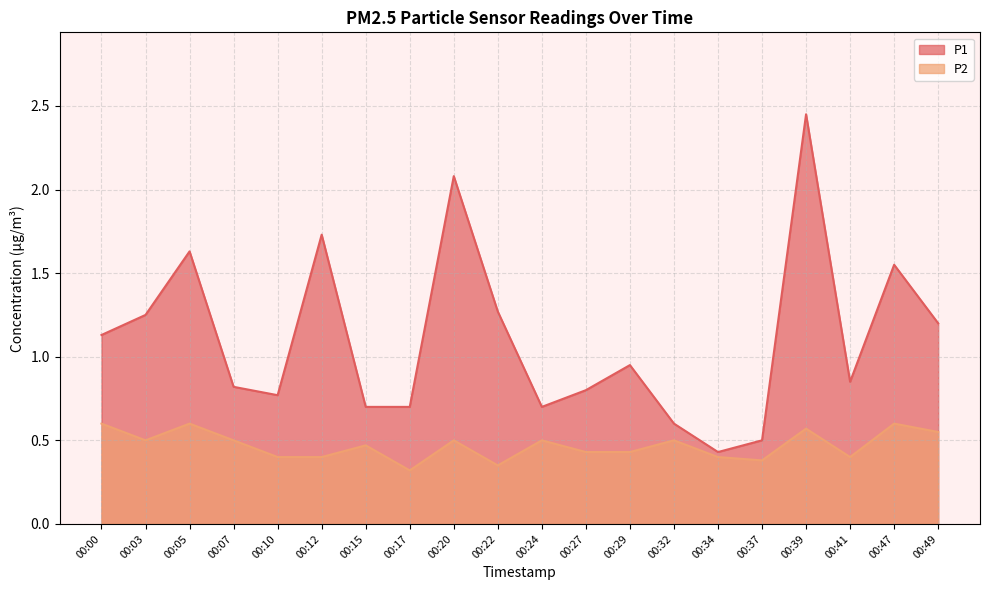

At which label does P1 reach its peak?

00:39